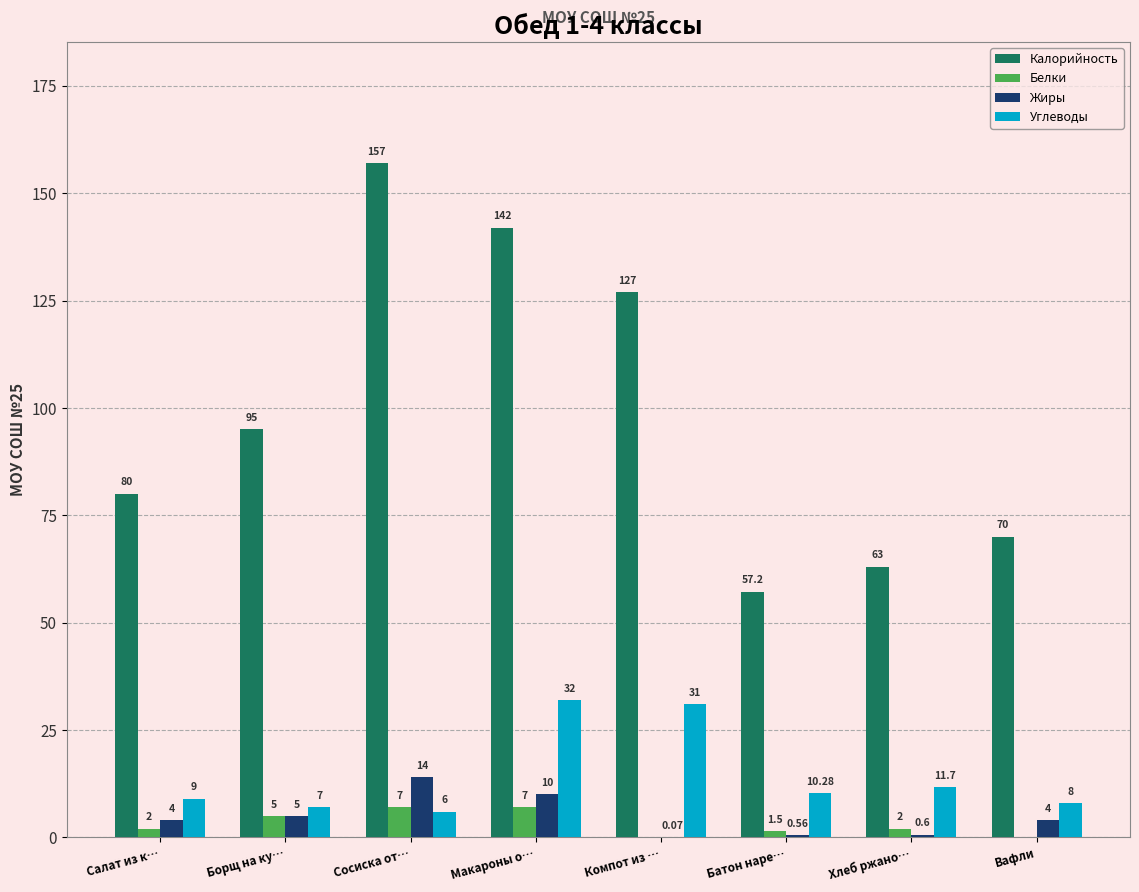

Where does the Углеводы series first go above 10?

Макароны о…